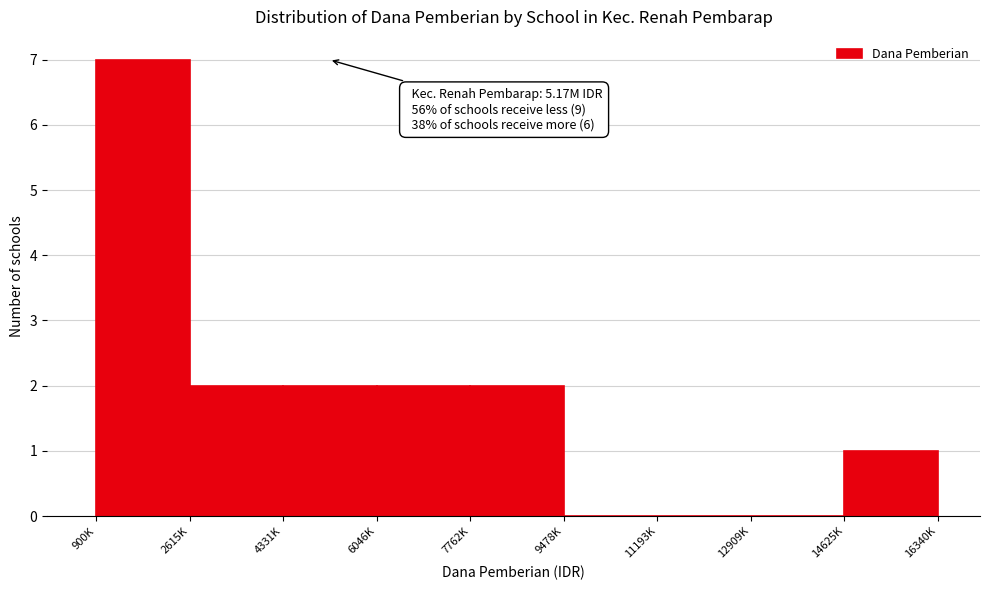

Reading left to right, list all the values displayed in this chart.

900K=7	2615K=2	4331K=2	6046K=2	7762K=2	9478K=0	11193K=0	12909K=0	14625K=1